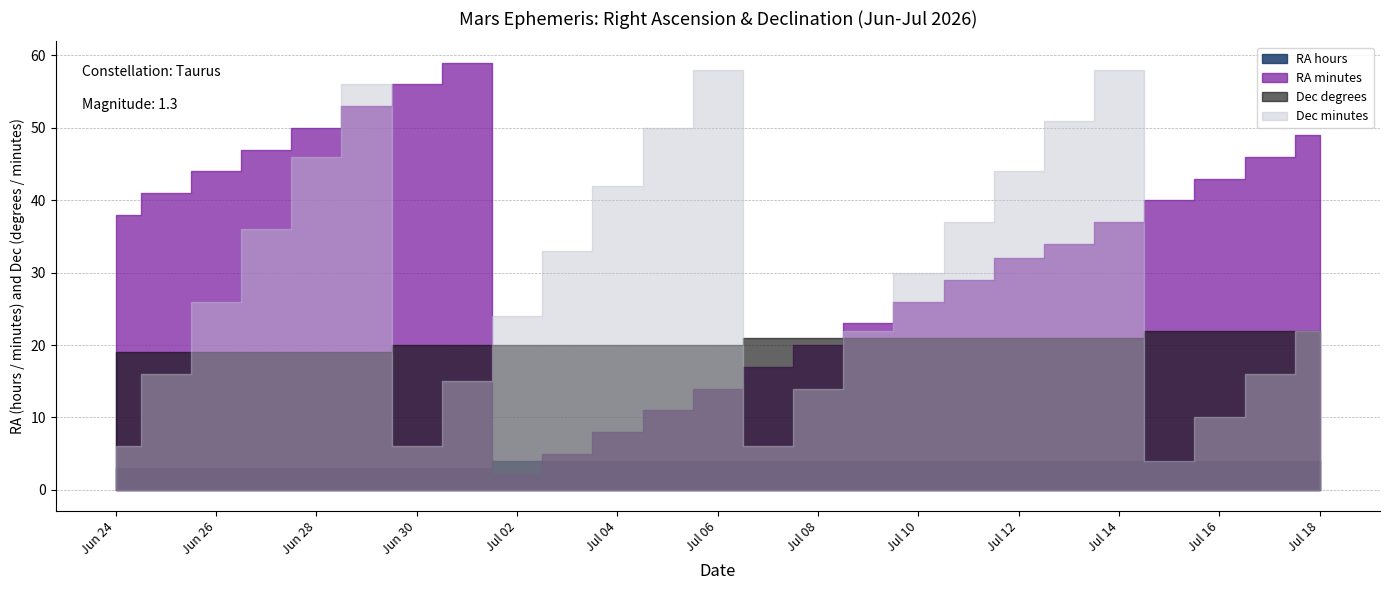

The value of Dec minutes at Jul 18 is 12. True or false?

False